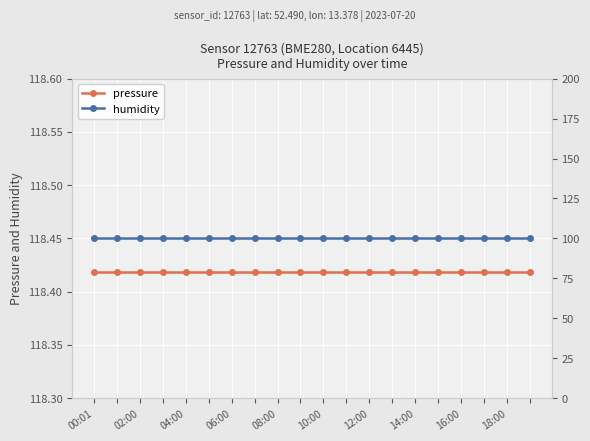

True or false: humidity and pressure cross at least once.

False